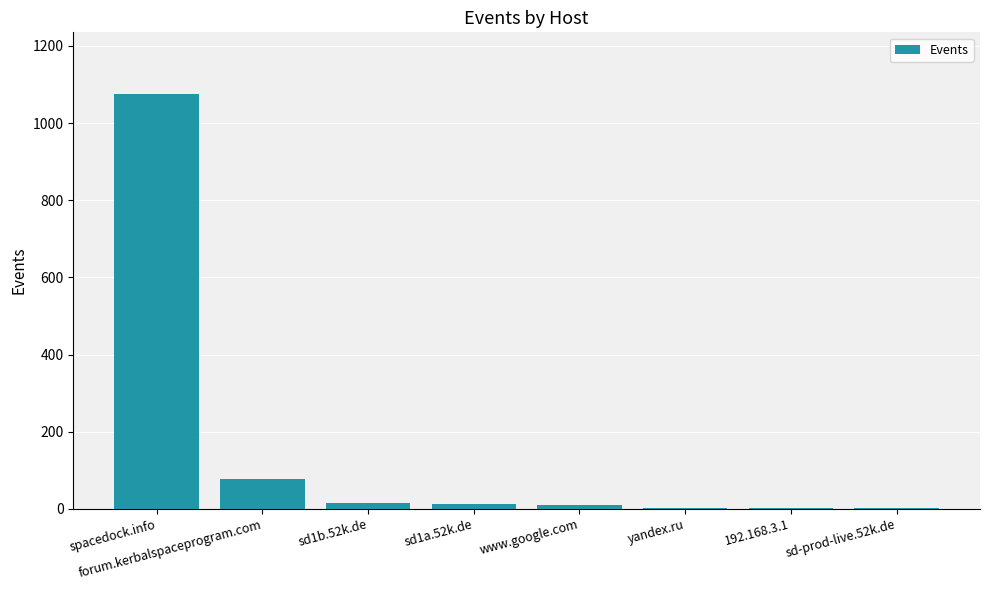

The chart shows a value of 77 at forum.kerbalspaceprogram.com. True or false?

True